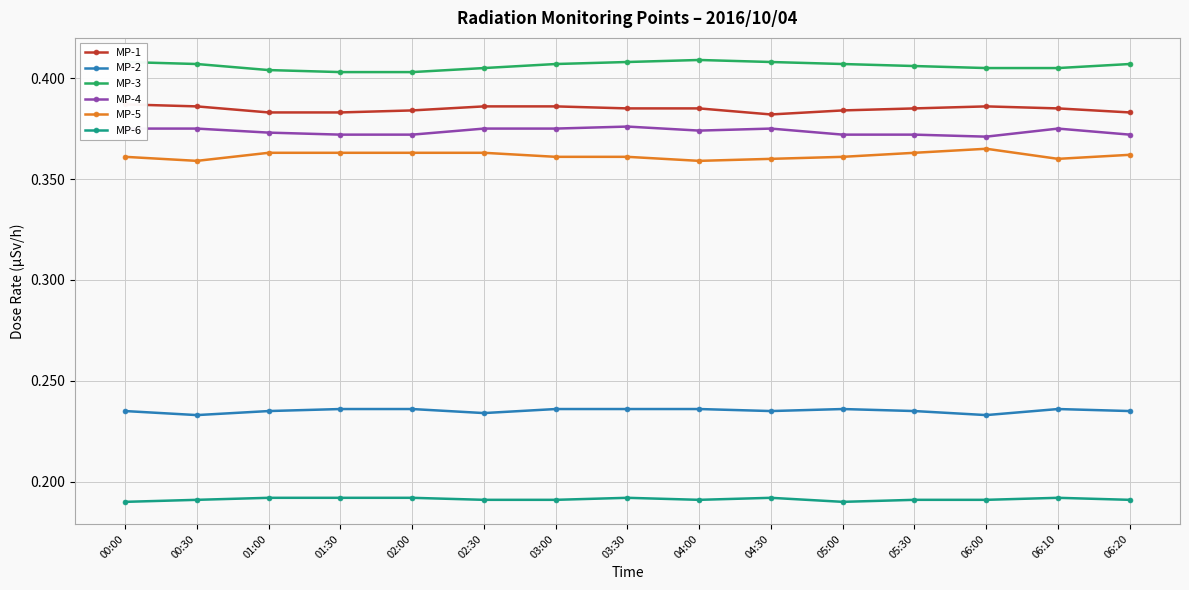

The MP-4 series shows 0.5 at 03:30. True or false?

False